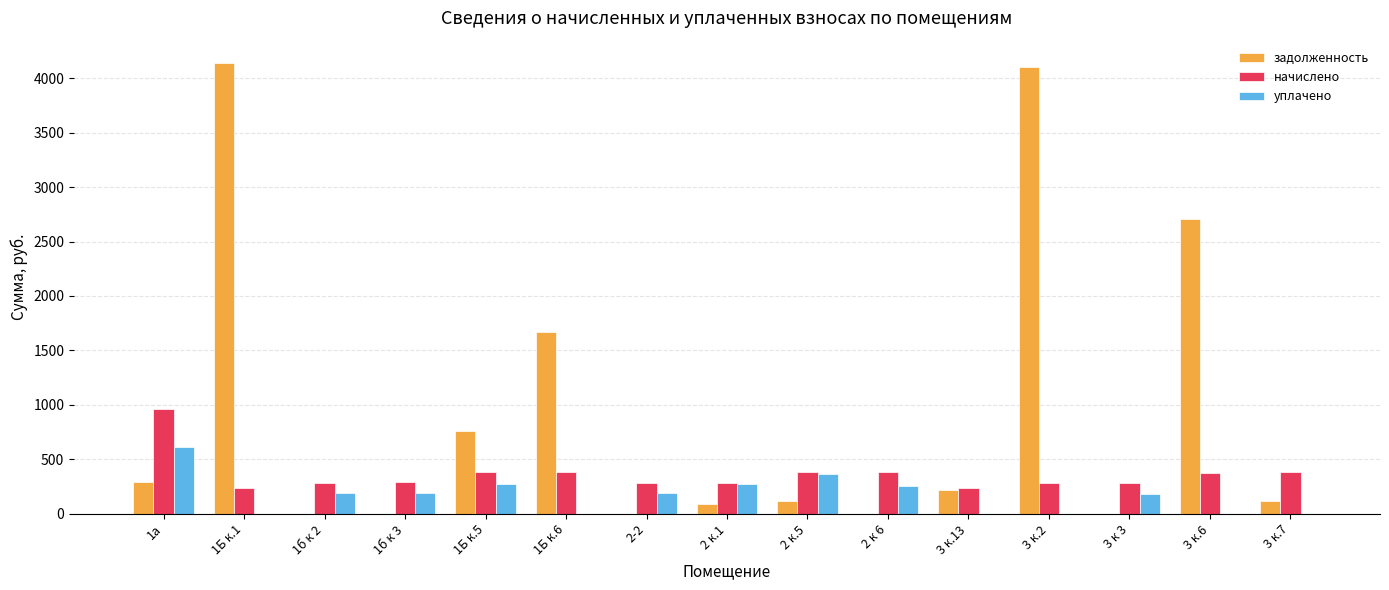

Which series changed the most between 1б к 3 and 1Б к.5?

задолженность